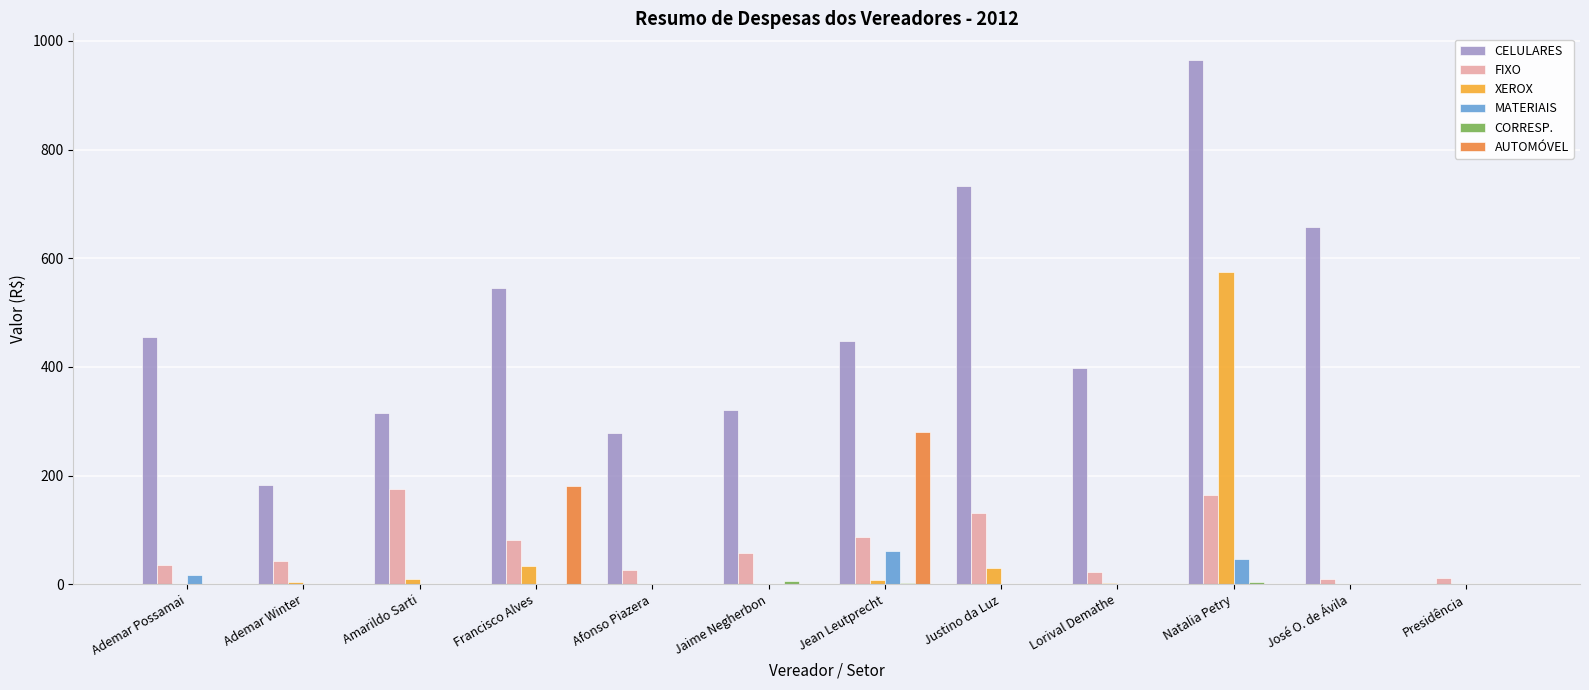

Which series changed the most between Ademar Winter and José O. de Ávila?

CELULARES